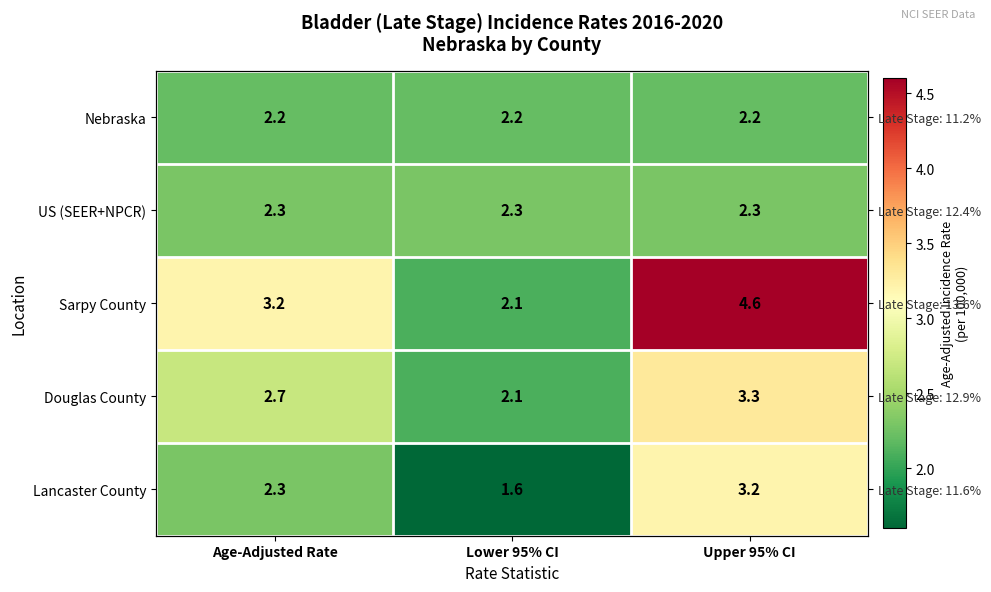

Rank the series by their maximum value, from highest to lowest.

Sarpy County, Douglas County, Lancaster County, US (SEER+NPCR), Nebraska